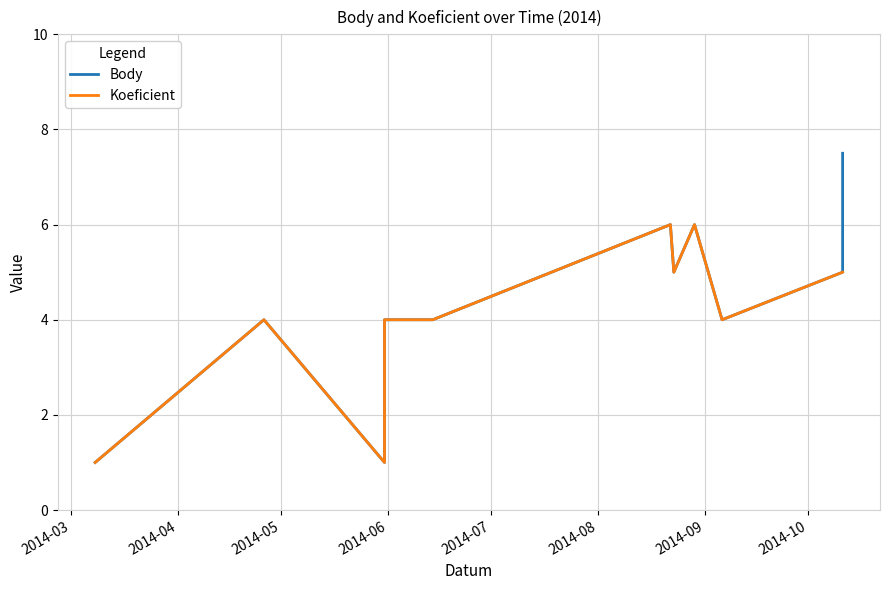

Count the Body values in the range 4 to 6.

8